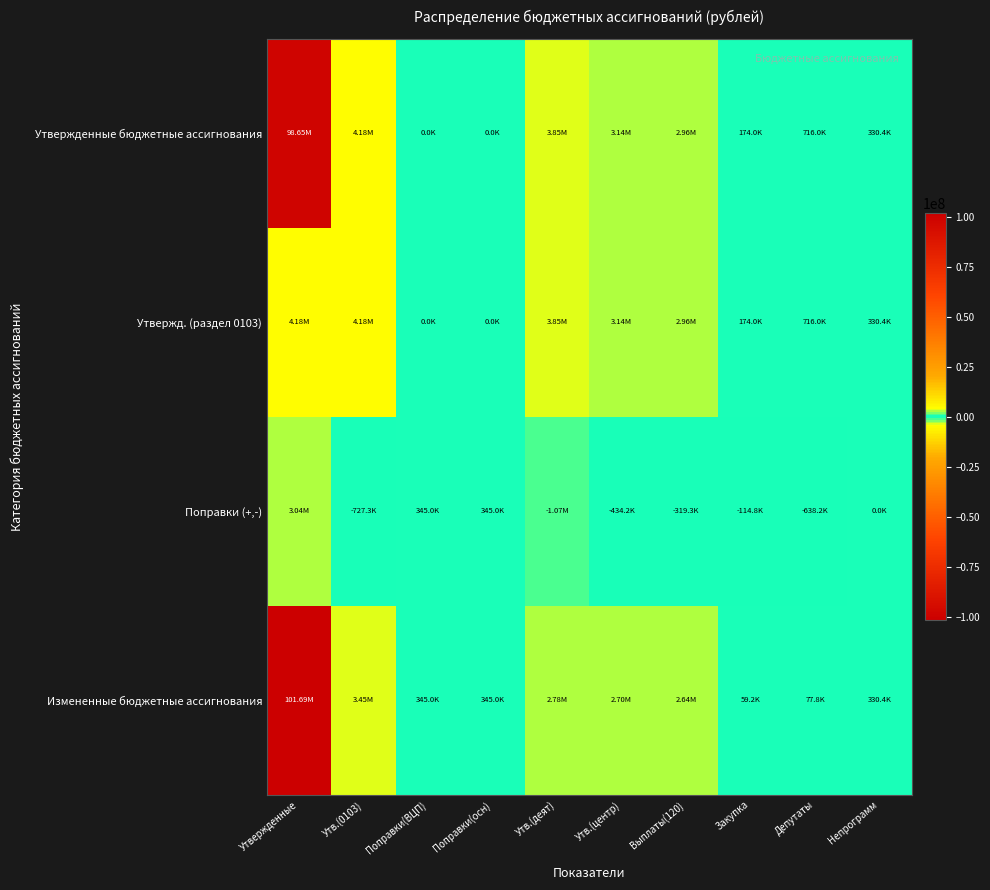

Reading left to right, transcribe all the data shown in this chart.

Утвержденные бюджетные ассигнования: Утвержденные=98650663.8	Утв.(0103)=4181440.0	Поправки(ВЦП)=0.0	Поправки(осн)=0.0	Утв.(деят)=3851061.0	Утв.(центр)=3135109.0	Выплаты(120)=2961109.0	Закупка=174000.0	Депутаты=715952.0	Непрограмм=330379.0
Утвержд. (раздел 0103): Утвержденные=4181440.0	Утв.(0103)=4181440.0	Поправки(ВЦП)=0.0	Поправки(осн)=0.0	Утв.(деят)=3851061.0	Утв.(центр)=3135109.0	Выплаты(120)=2961109.0	Закупка=174000.0	Депутаты=715952.0	Непрограмм=330379.0
Поправки (+,-): Утвержденные=3035956.7	Утв.(0103)=-727322.5	Поправки(ВЦП)=345035.7	Поправки(осн)=345035.7	Утв.(деят)=-1072358.2	Утв.(центр)=-434157.0	Выплаты(120)=-319327.0	Закупка=-114830.0	Депутаты=-638201.3	Непрограмм=0.0
Измененные бюджетные ассигнования: Утвержденные=101686620.5	Утв.(0103)=3454117.5	Поправки(ВЦП)=345035.7	Поправки(осн)=345035.7	Утв.(деят)=2778702.8	Утв.(центр)=2700952.0	Выплаты(120)=2641782.0	Закупка=59170.0	Депутаты=77750.7	Непрограмм=330379.0